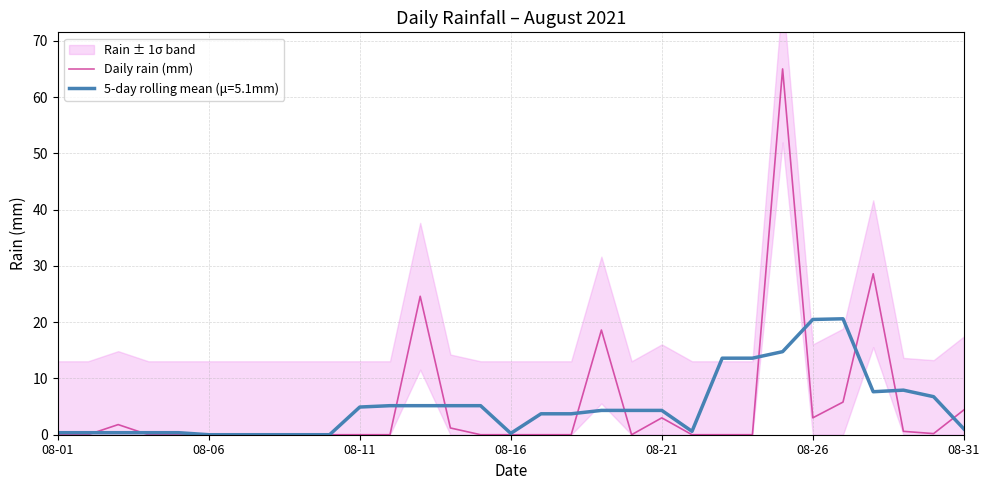

The value at 13 is 0.3. True or false?

False